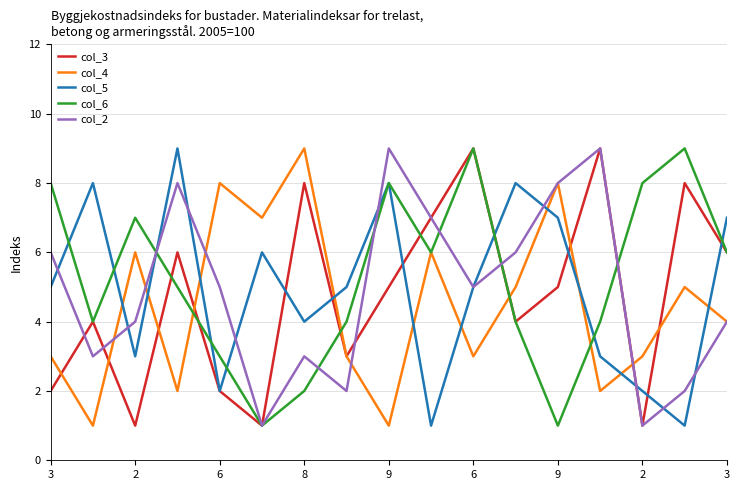

Reading left to right, what are all the values shown in this chart?

col_3: 2	4	1	6	2	1	8	3	5	7	9	4	5	9	1	8	6
col_4: 3	1	6	2	8	7	9	3	1	6	3	5	8	2	3	5	4
col_5: 5	8	3	9	2	6	4	5	8	1	5	8	7	3	2	1	7
col_6: 8	4	7	5	3	1	2	4	8	6	9	4	1	4	8	9	6
col_2: 6	3	4	8	5	1	3	2	9	7	5	6	8	9	1	2	4